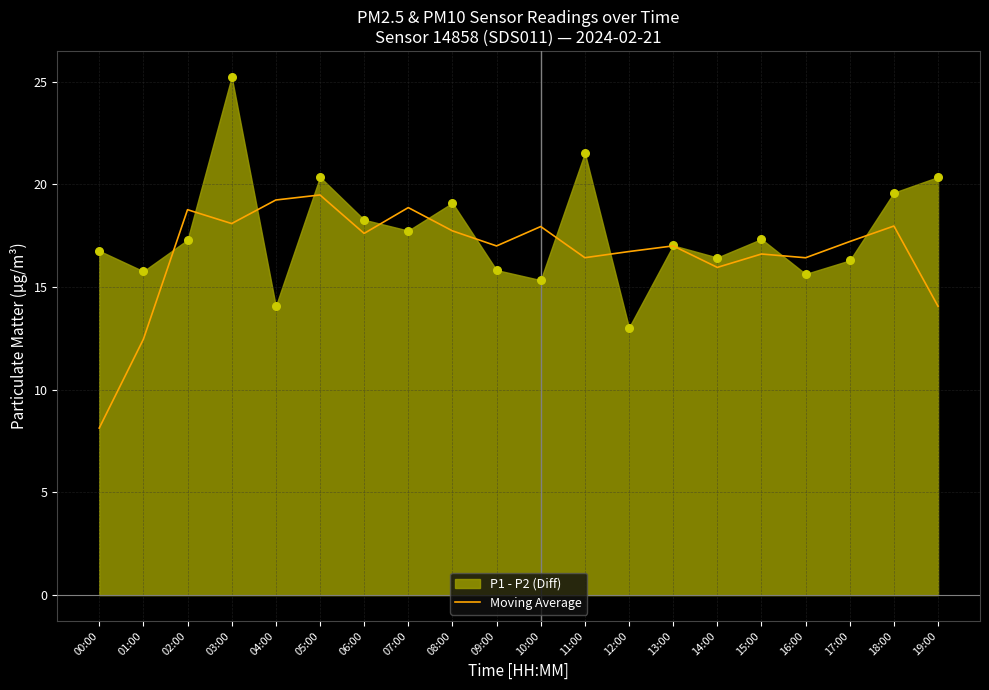

What is the change in value from 05:00 to 09:00?

-2.5